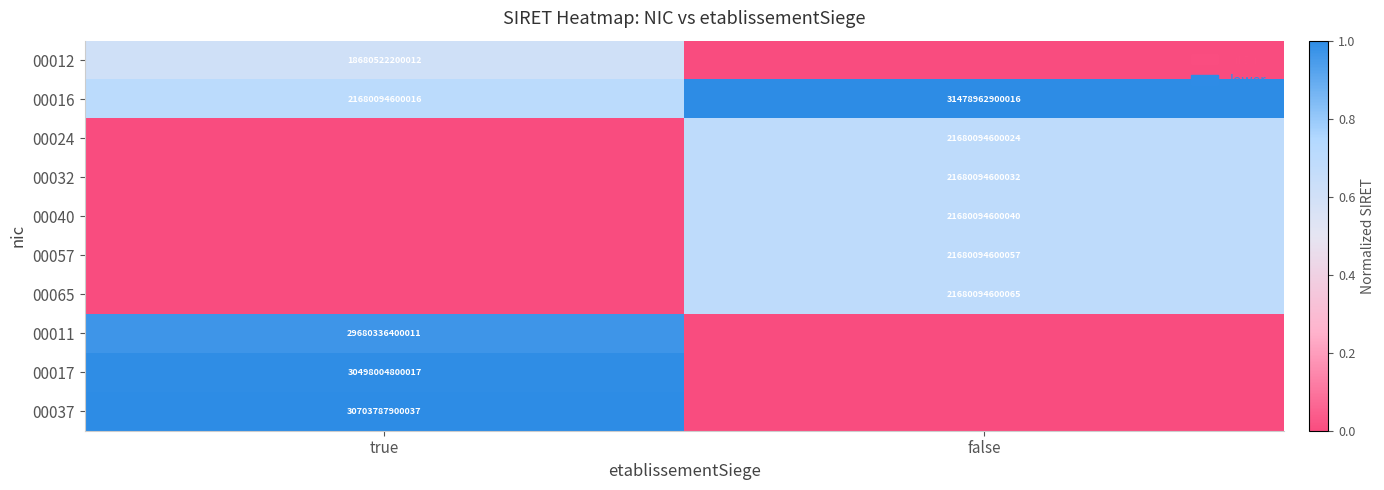

At how many categories does at least one series exceed 0?

2